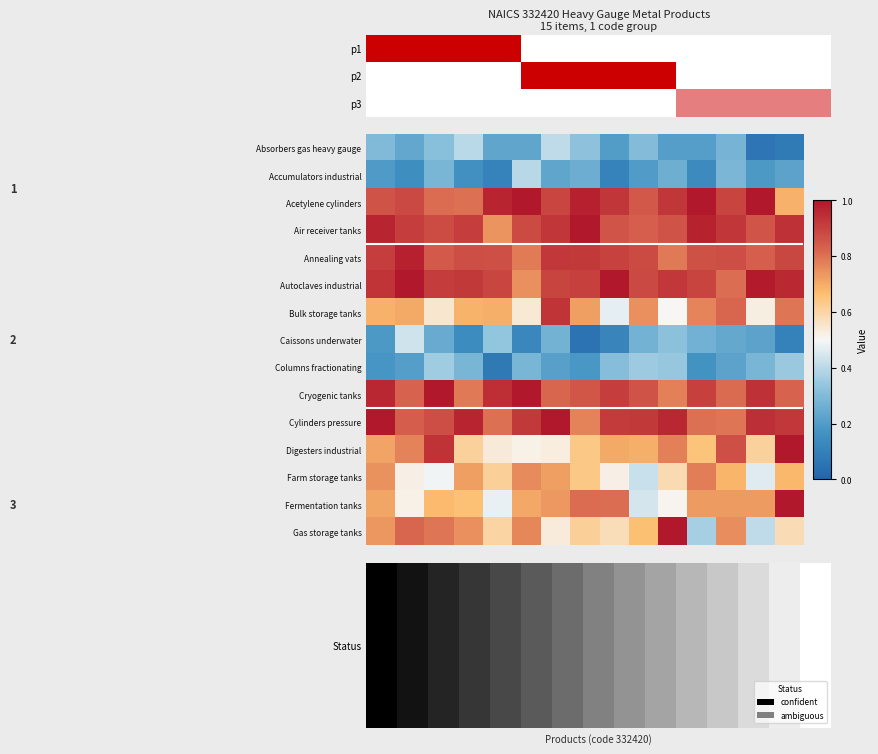

At which category is the sum across all series the highest?

14